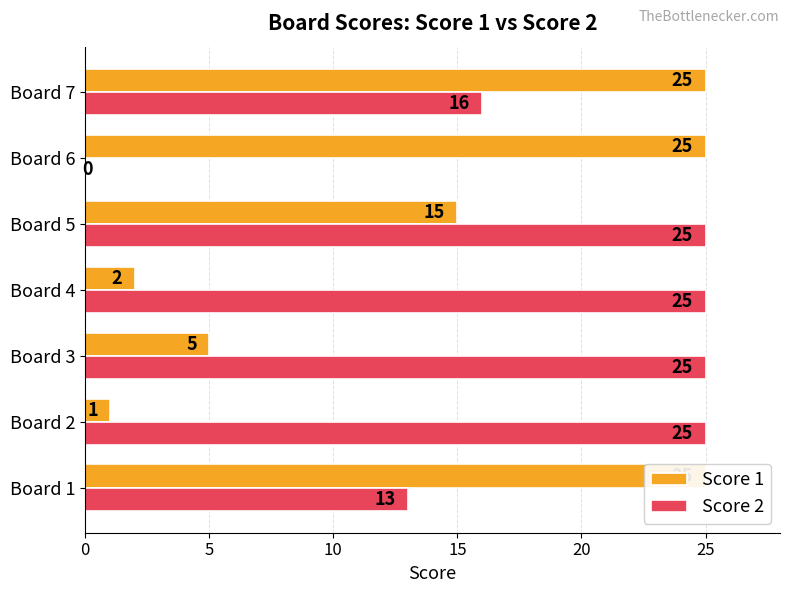

Between Board 5 and Board 6, which series saw the biggest shift?

Score 2